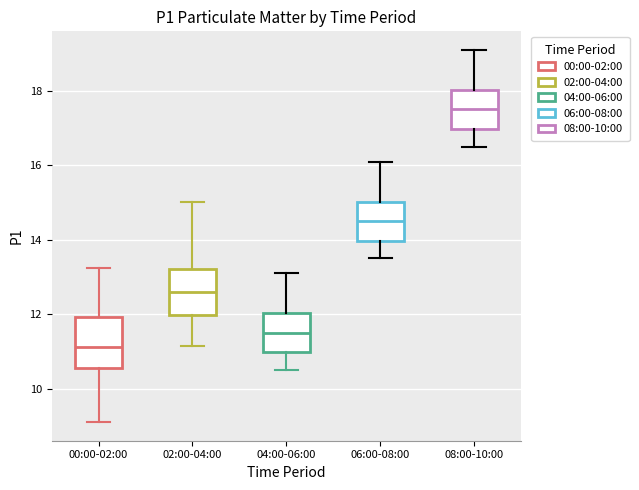

Reading left to right, read every box against the y-axis: the position of its median line, the range the box covers, and the ends of its whiskers. The values are not printed on the chart, so give them approximately, as read against the axis.

00:00-02:00: median 11.2, box 10.6 to 12.0, whiskers 9.2 to 13.2
02:00-04:00: median 12.6, box 12.0 to 13.2, whiskers 11.2 to 15.0
04:00-06:00: median 11.6, box 11.0 to 12.0, whiskers 10.6 to 13.2
06:00-08:00: median 14.6, box 14.0 to 15.0, whiskers 13.6 to 16.2
08:00-10:00: median 17.6, box 17.0 to 18.0, whiskers 16.6 to 19.2